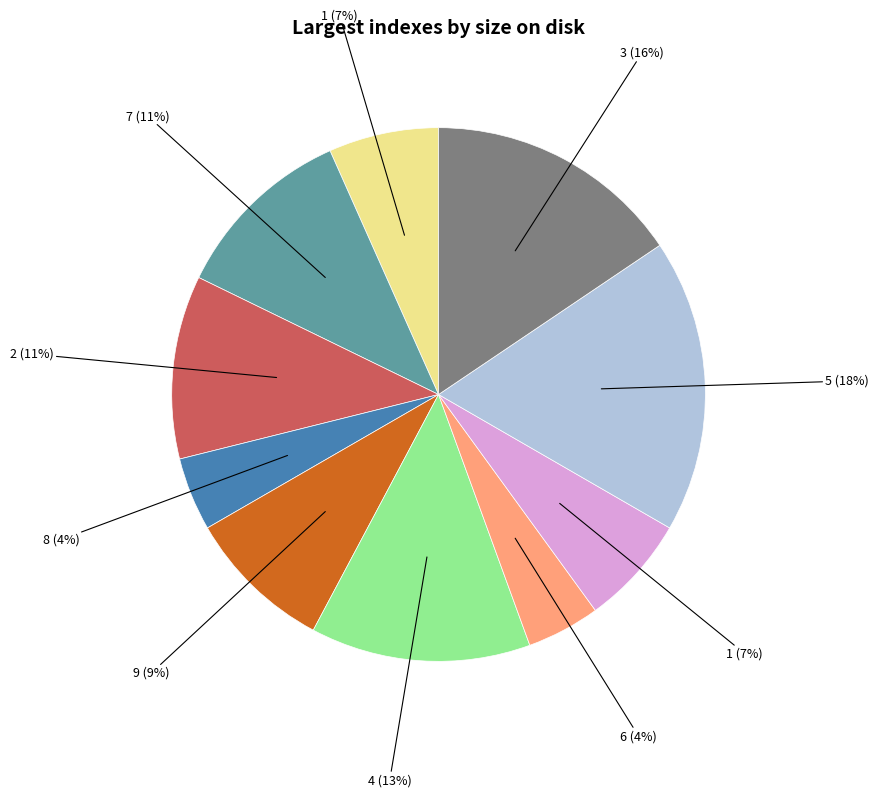

Does any single category account for the majority?

No